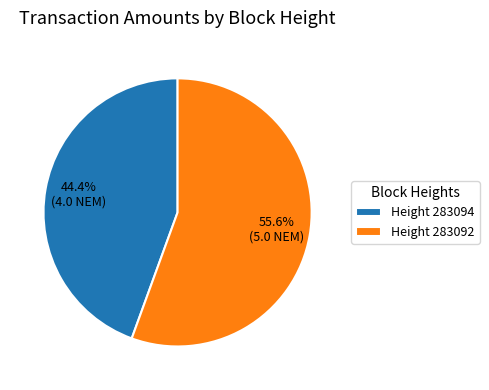

Rank the categories by value from highest to lowest.

Height 283092, Height 283094